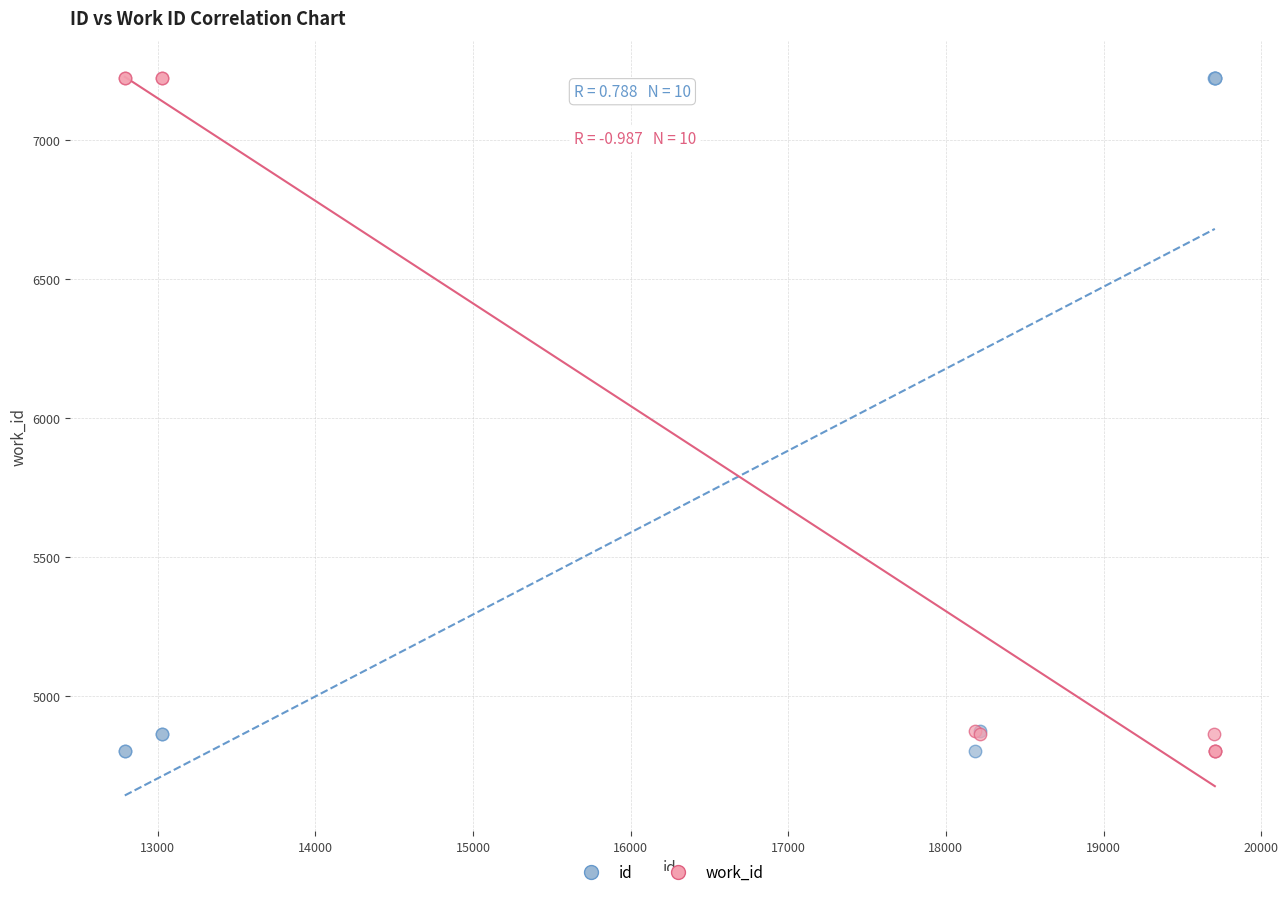

What is the X range (max minus min) for the scatter plot?

6915